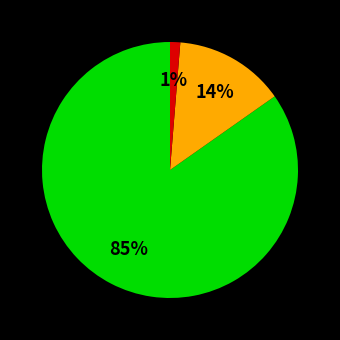

Is there a majority slice in this chart?

Yes